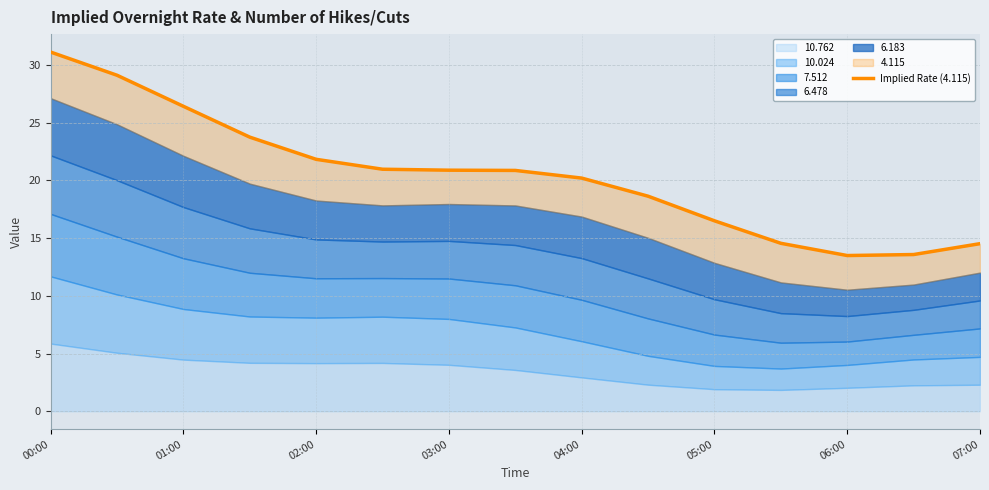

The chart shows a value of 31.1 at 00:00. True or false?

True